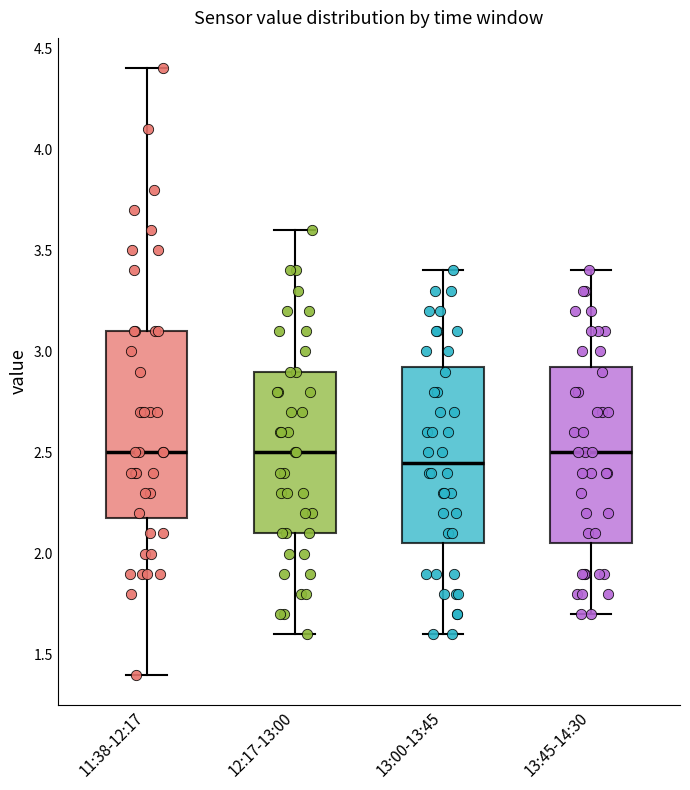

Where does the upper whisker of the box for 13:45-14:30 end on the y-axis? The values are not printed on the chart, so give them approximately, as read against the axis.

3.40